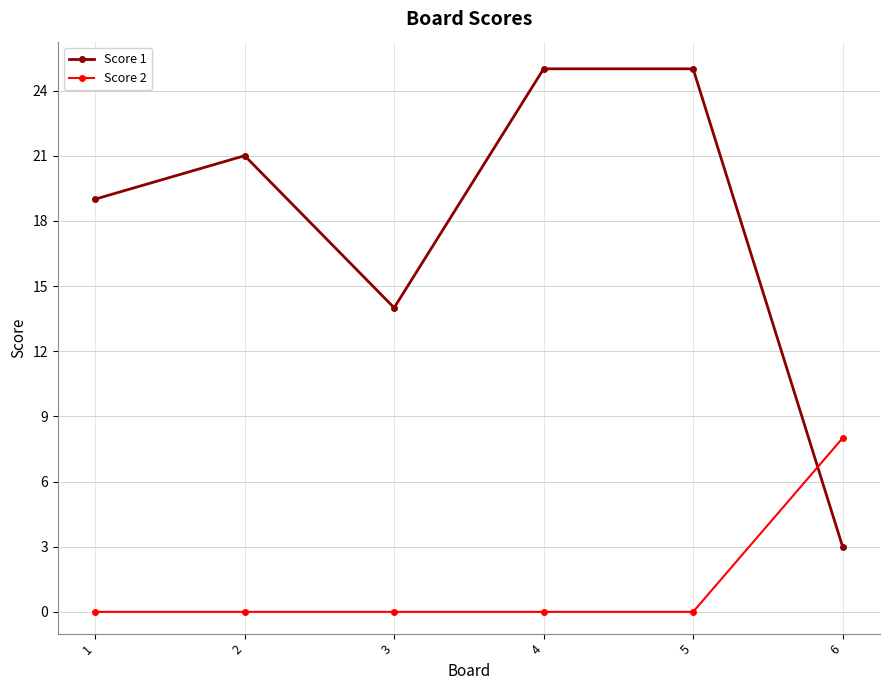

List the series in order of their peak value, lowest first.

Score 2, Score 1